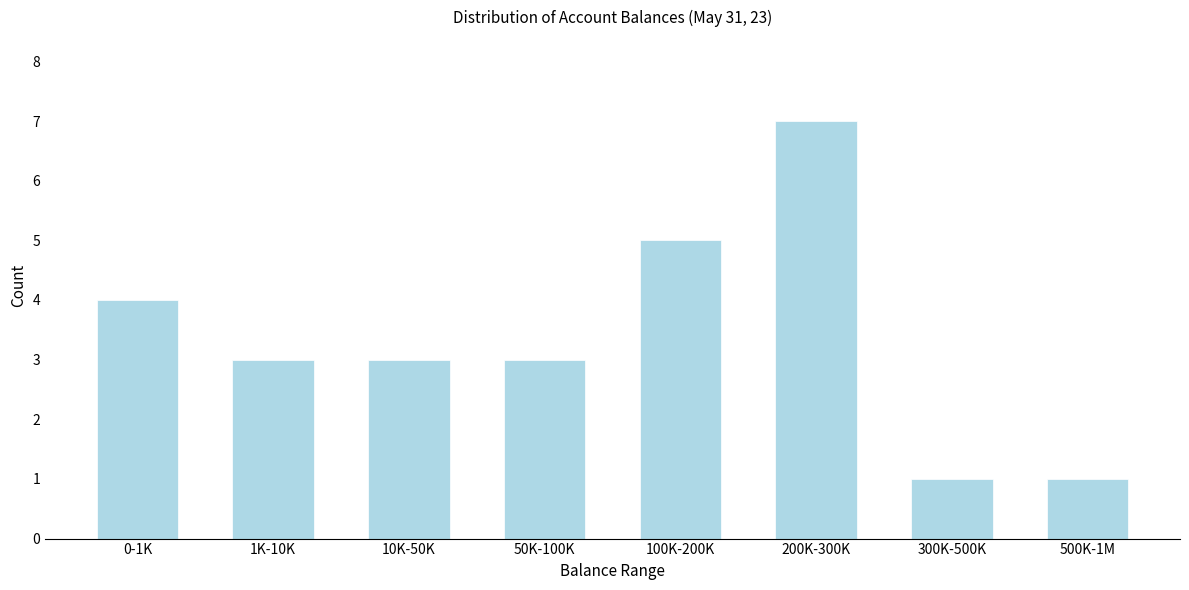

Reading right to left, extract all data points from this chart.

500K-1M=1	300K-500K=1	200K-300K=7	100K-200K=5	50K-100K=3	10K-50K=3	1K-10K=3	0-1K=4